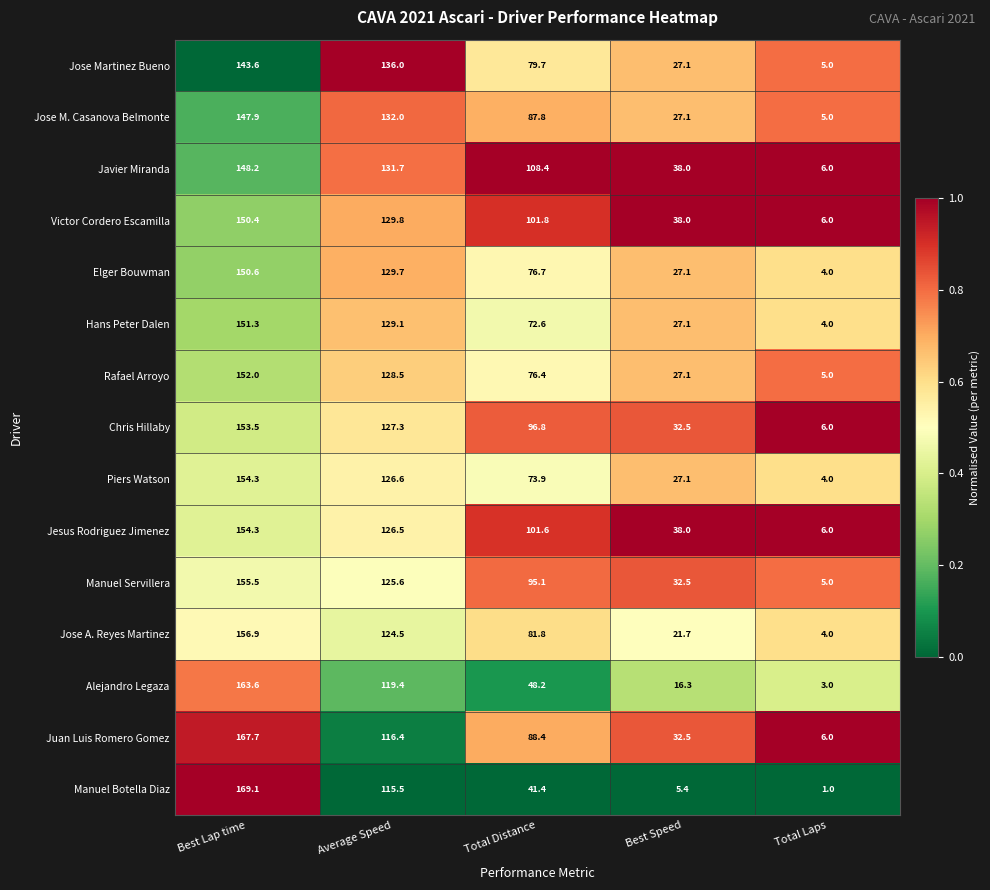

True or false: Manuel Servillera has a value of 57.7 at Average Speed.

False